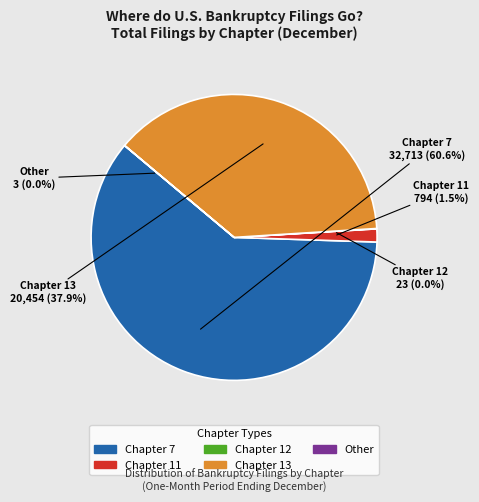

Is there a majority slice in this chart?

Yes